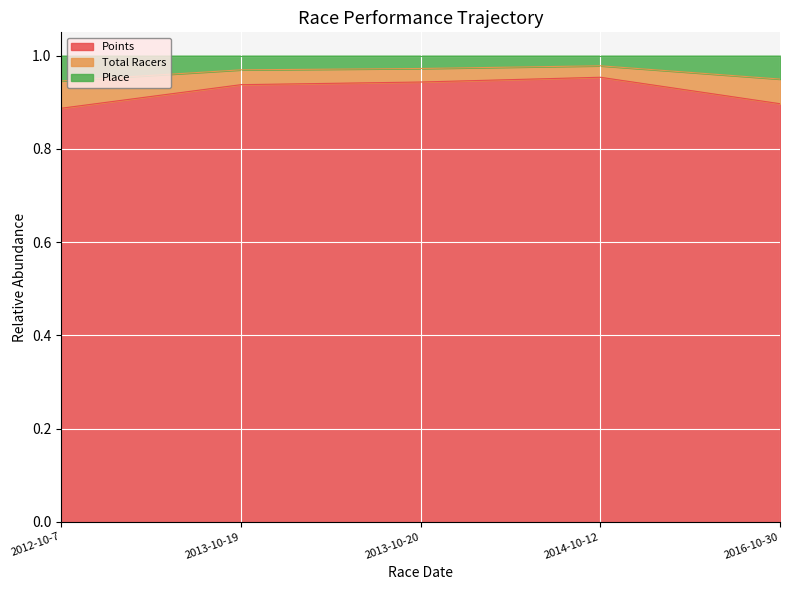

Is it true that Total Racers equals 0.4 at 2013-10-20?

False